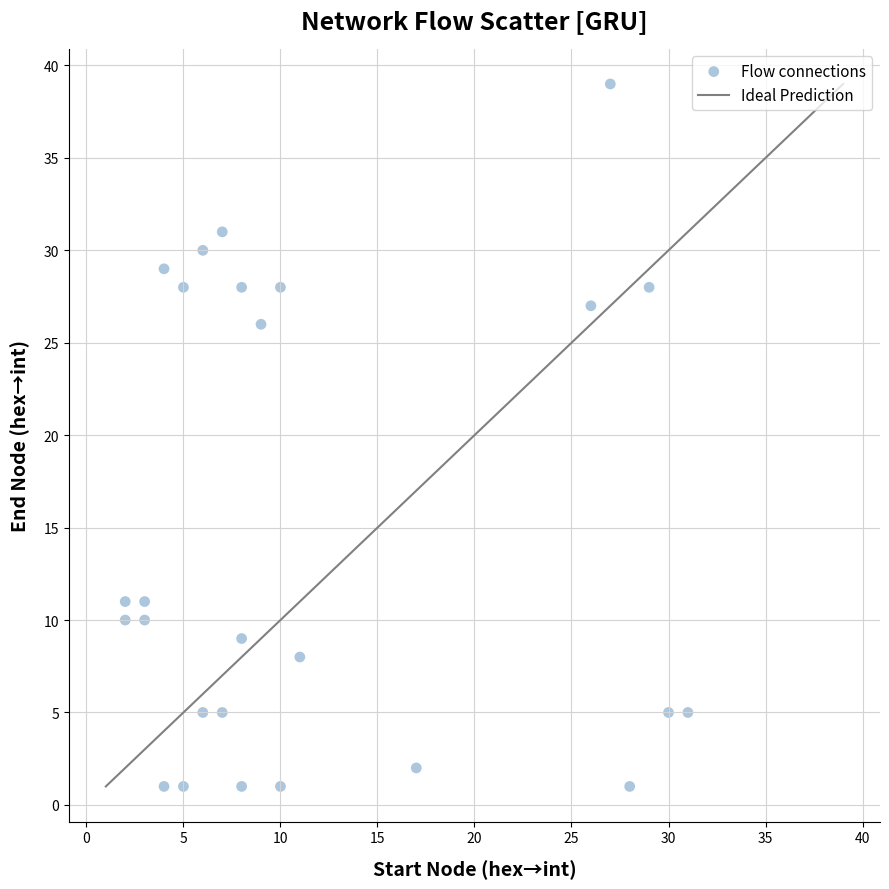

What is the range of X values (max minus min)?

29